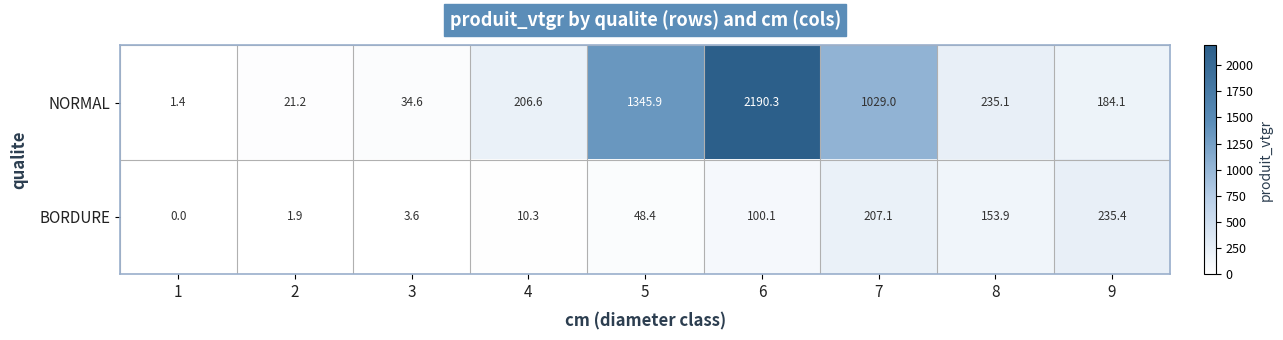

At how many categories does at least one series exceed 1019?

3